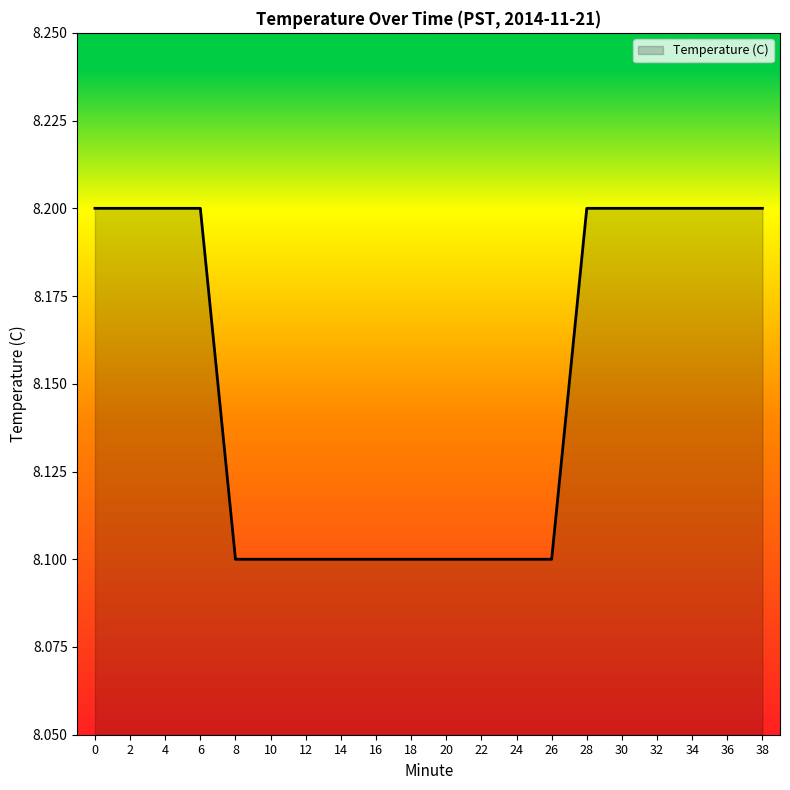

Does the chart have visible grid lines?

No